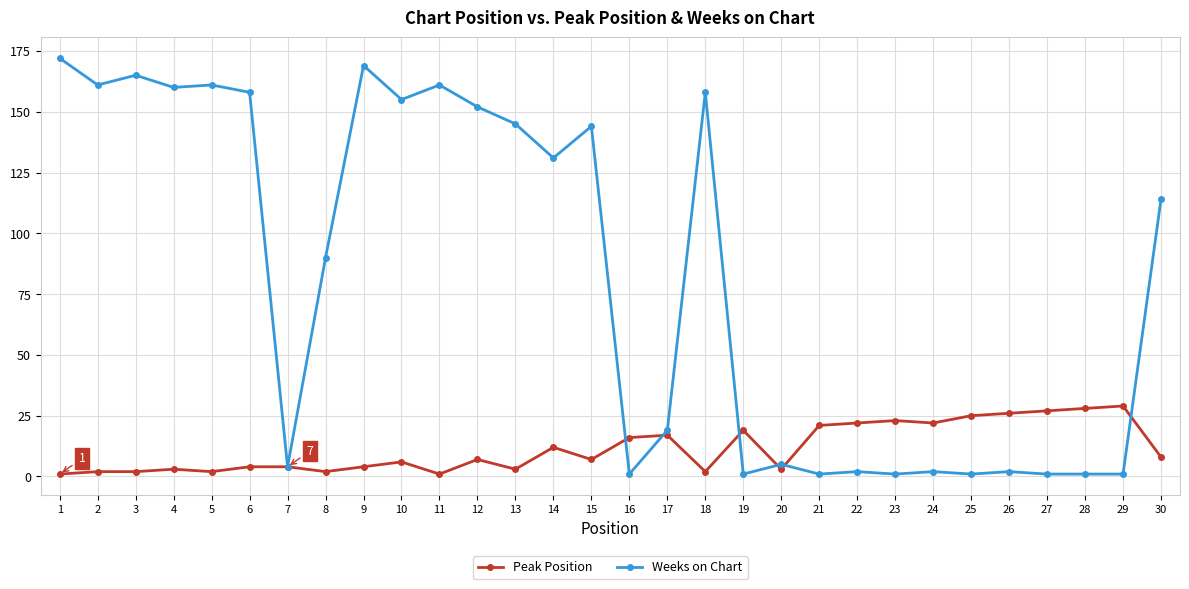

How many lines are shown in the chart?

2